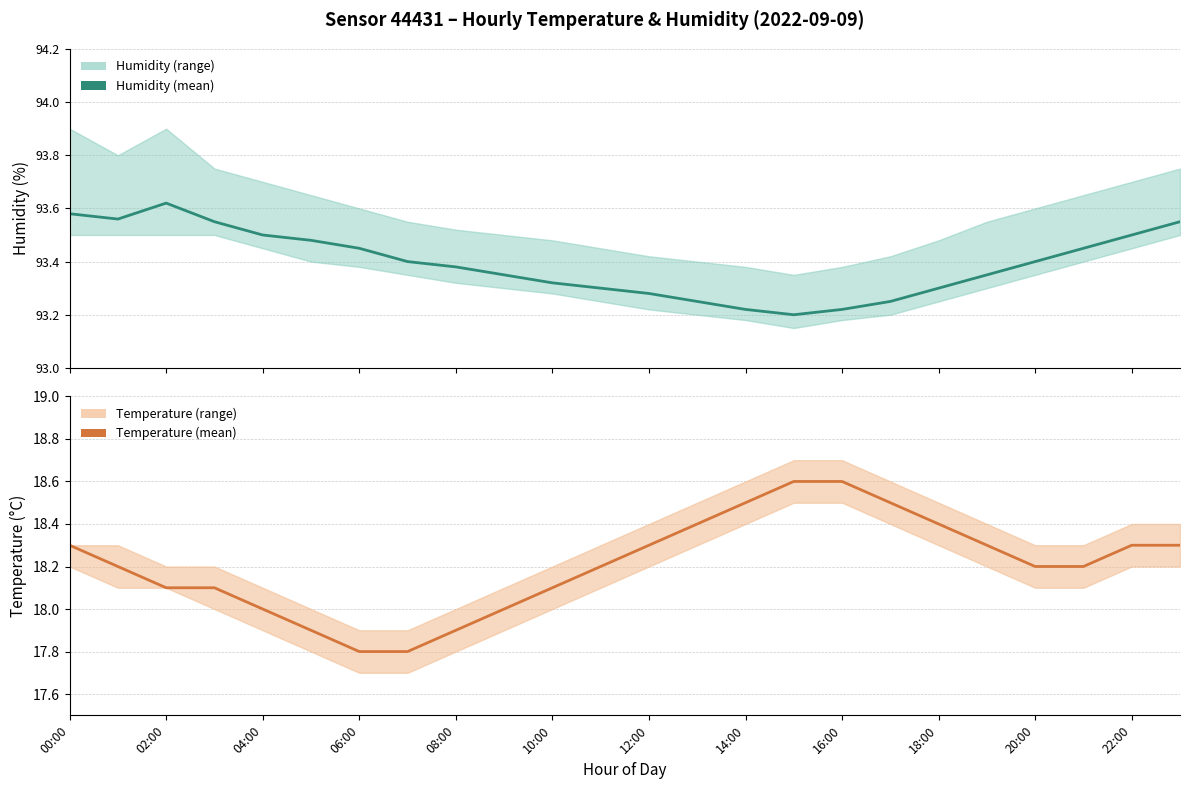

Count the number of data series in this chart.

2